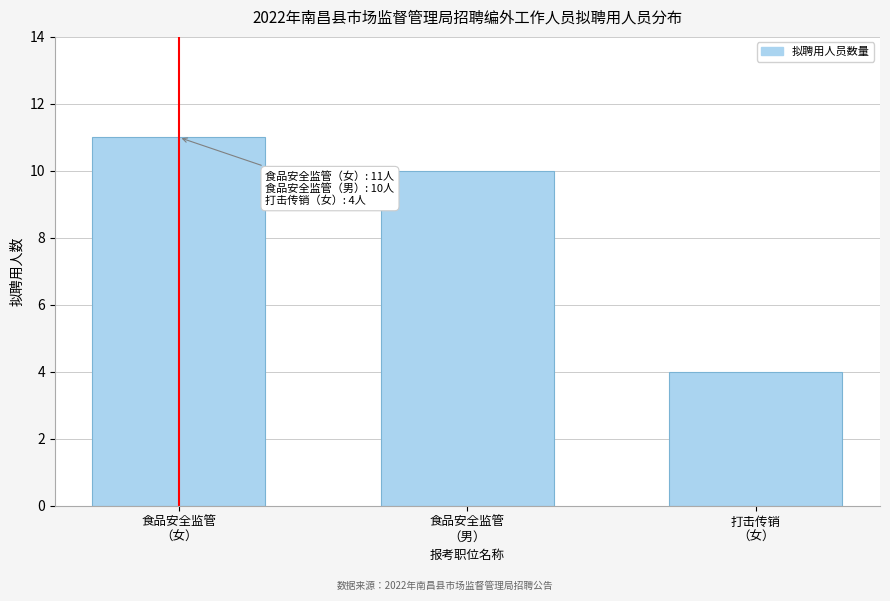

Reading right to left, extract all data points from this chart.

4	10	11